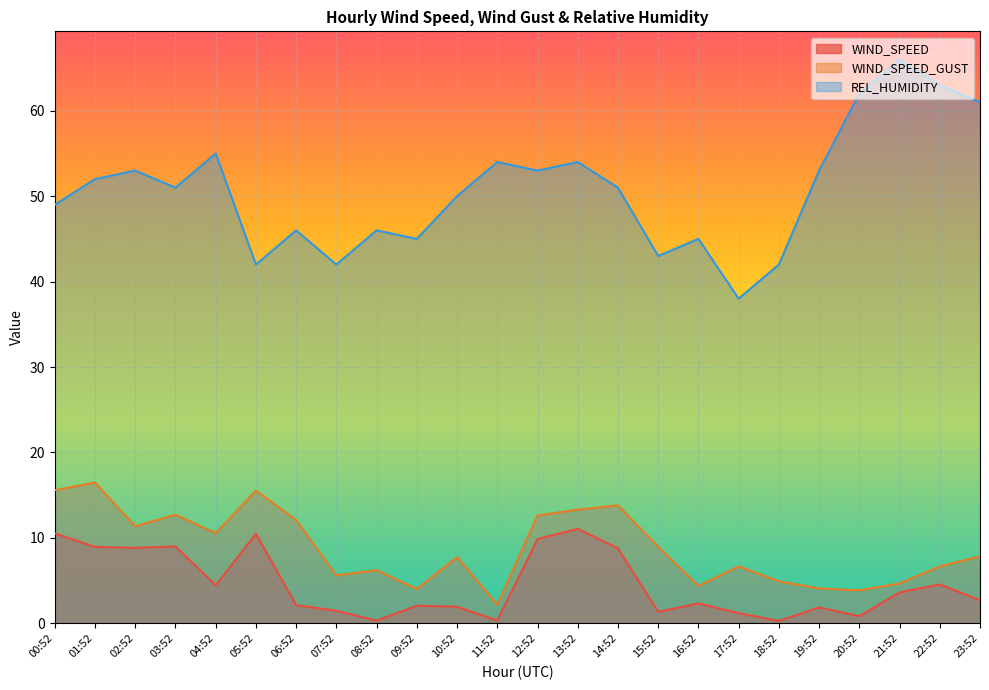

List the series in order of their peak value, lowest first.

WIND_SPEED, WIND_SPEED_GUST, REL_HUMIDITY